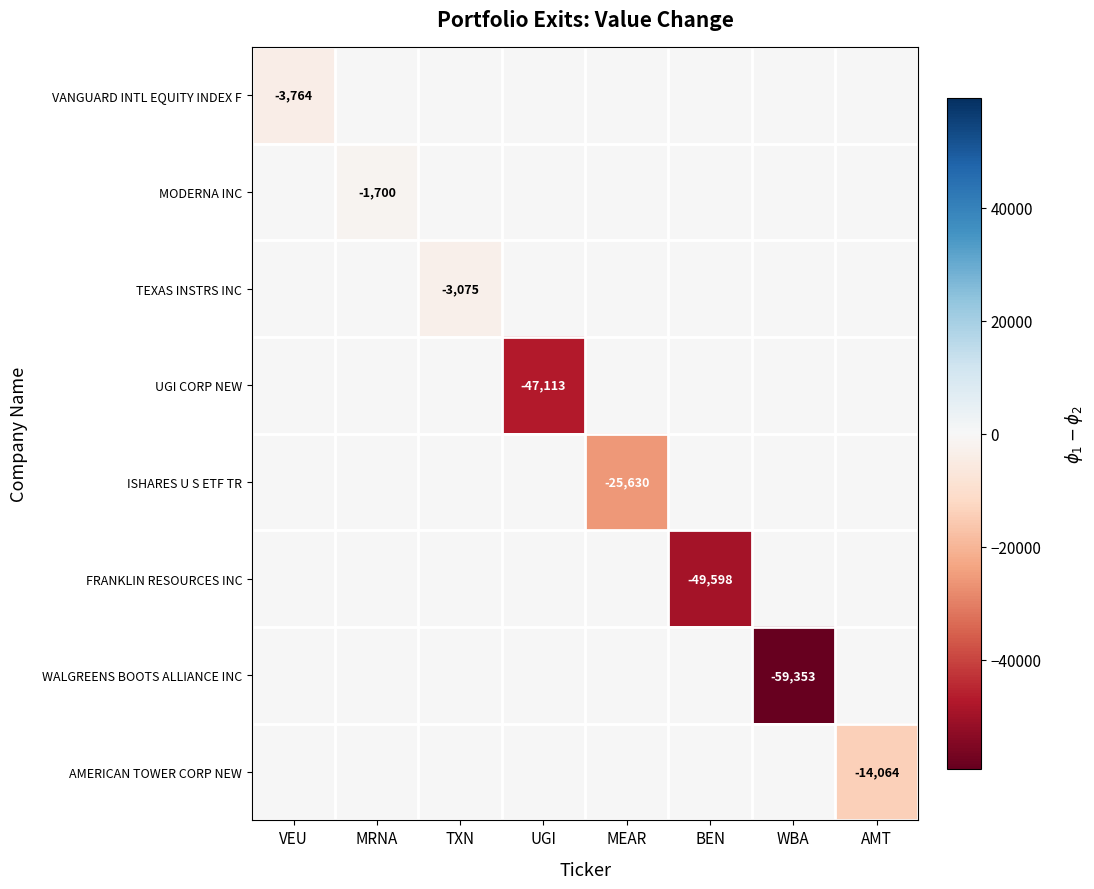

What is the total value across all series at WBA?

-59353